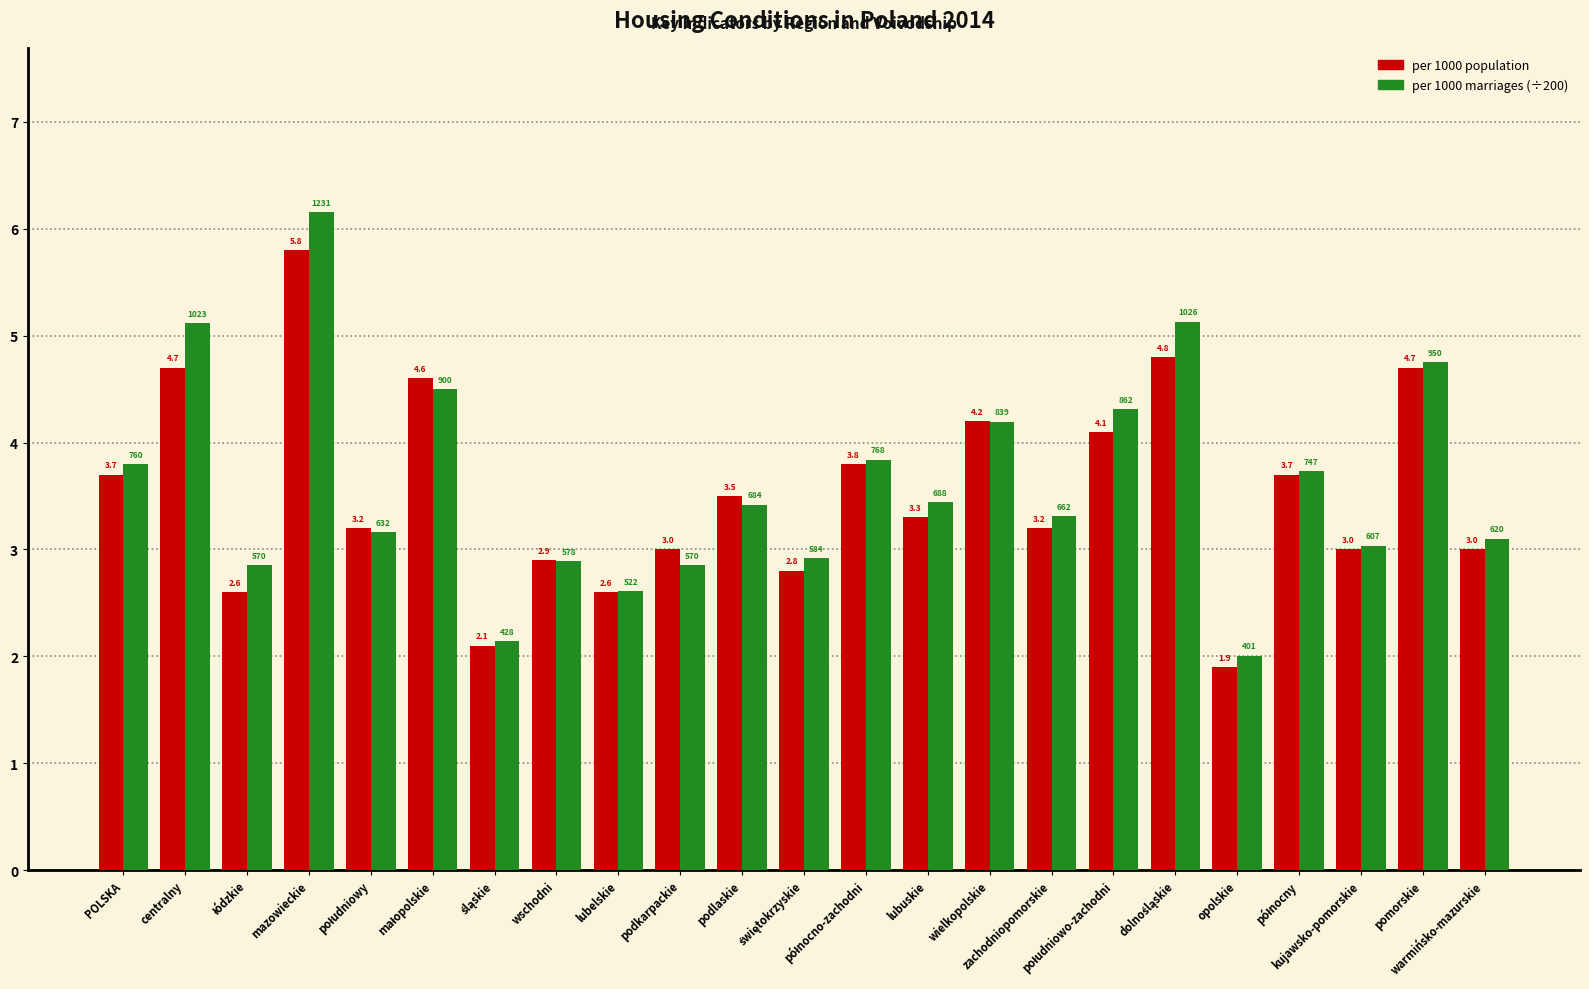

The value of per 1000 population at lubuskie is 2.0. True or false?

False